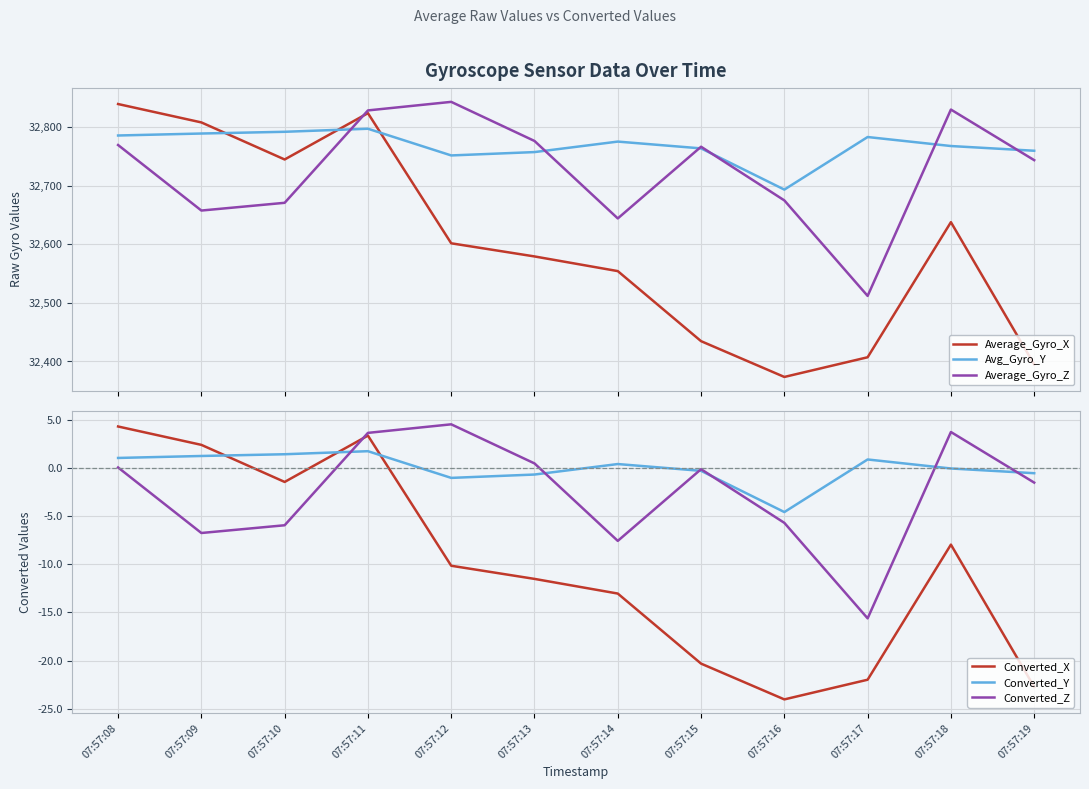

Is the value of Converted_X at 07:57:19 greater than the value of Average_Gyro_Z at 07:57:14?

No